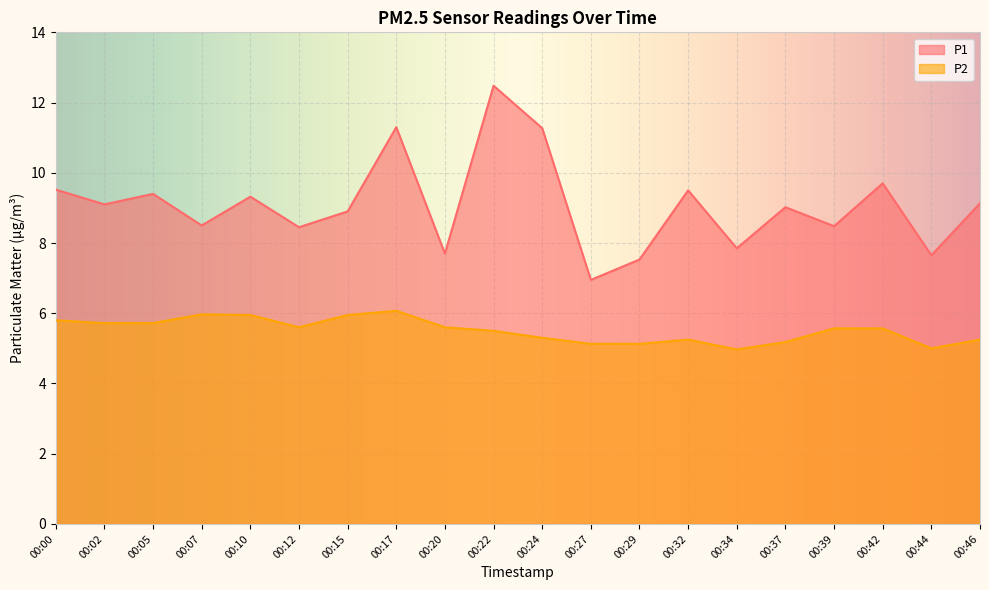

Which series changed the most between 00:27 and 00:39?

P1